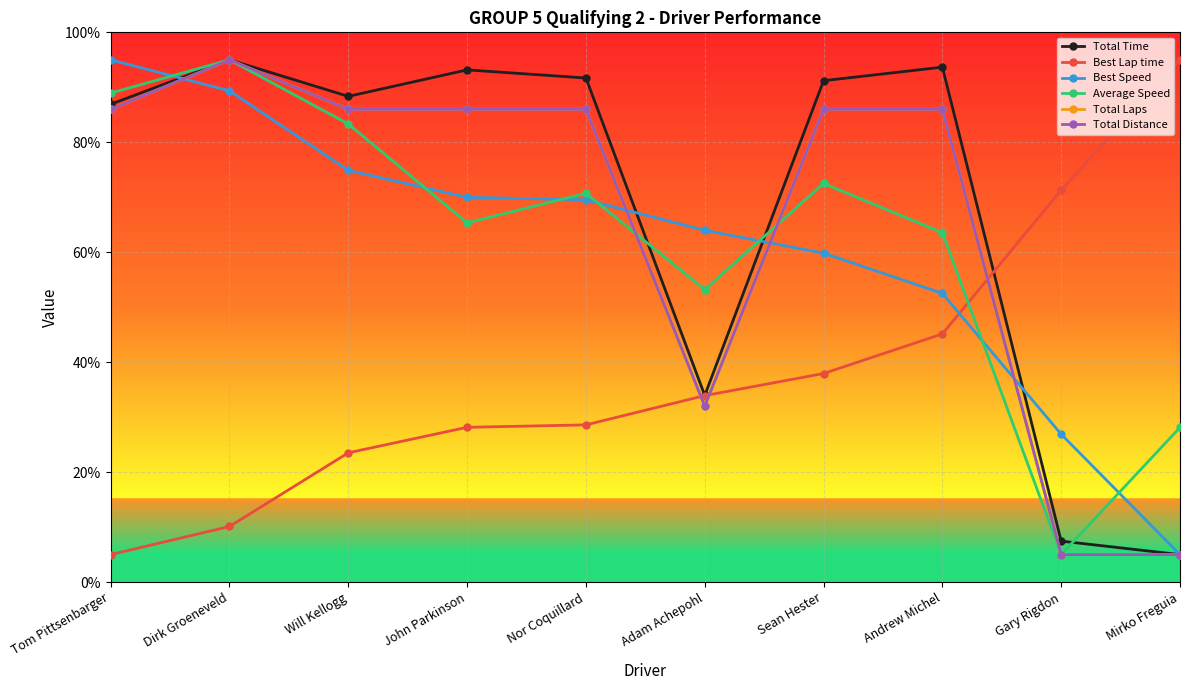

Which label corresponds to the largest value in the chart?

Dirk Groeneveld